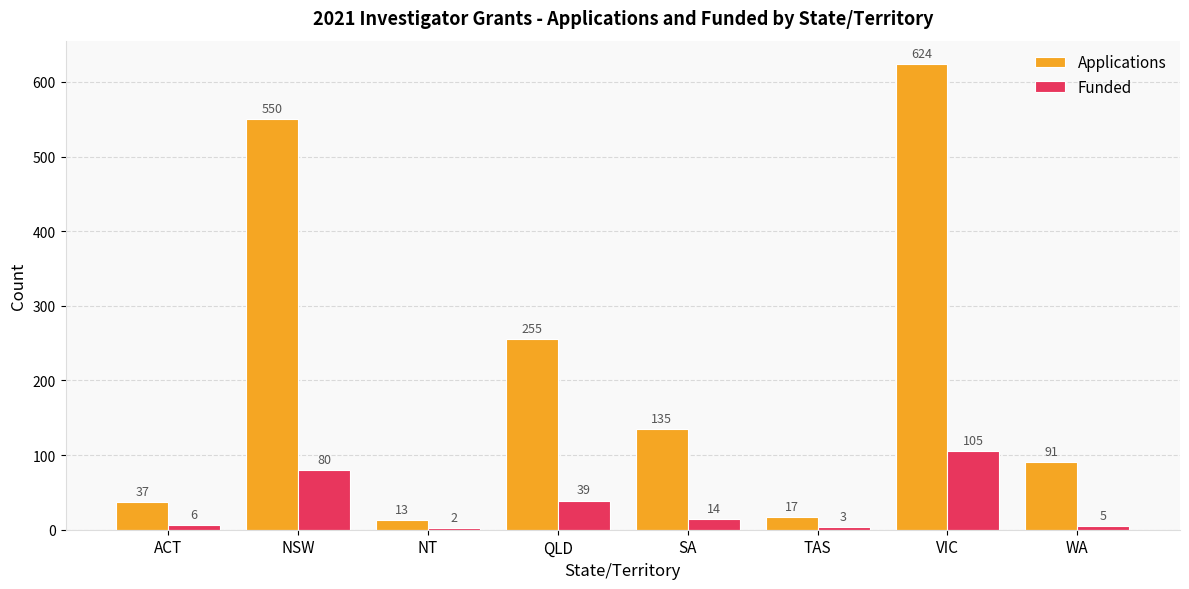

How many groups of bars are there?

8